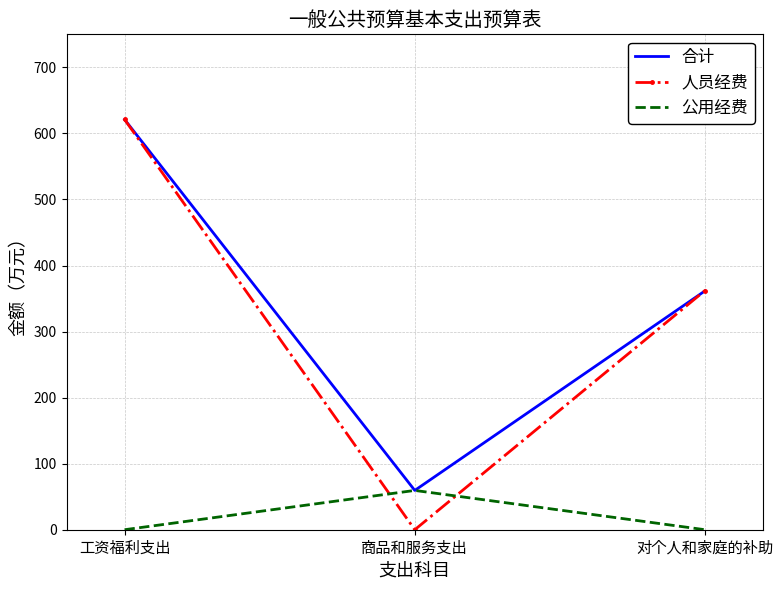

What is the greatest value displayed?

621.1